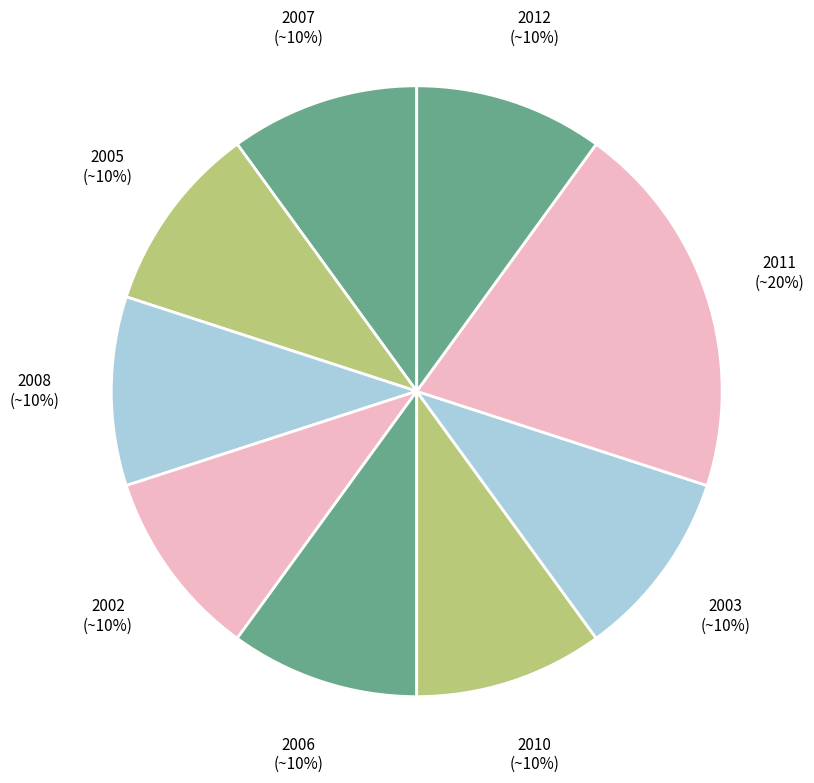

How many slices are in this pie chart?

9